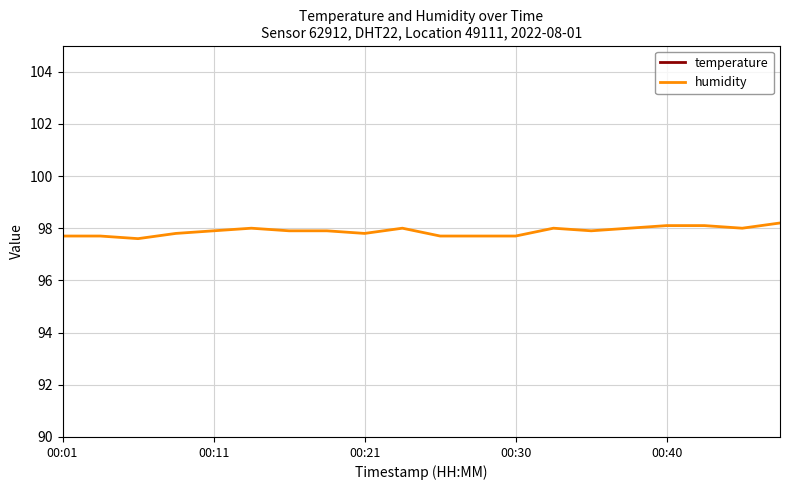

The value of temperature at 14 is 21.8. True or false?

True